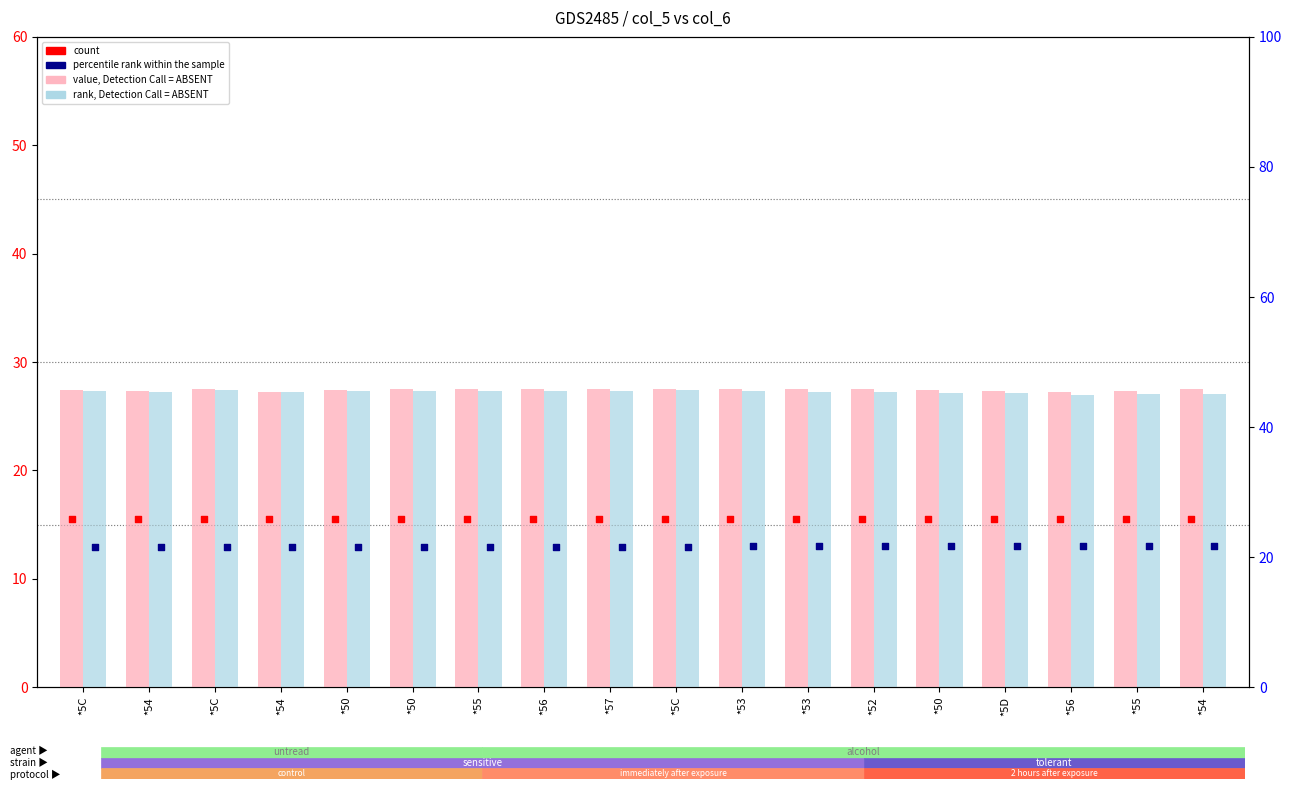

Which series reaches the maximum Y coordinate?

value, Detection Call = ABSENT